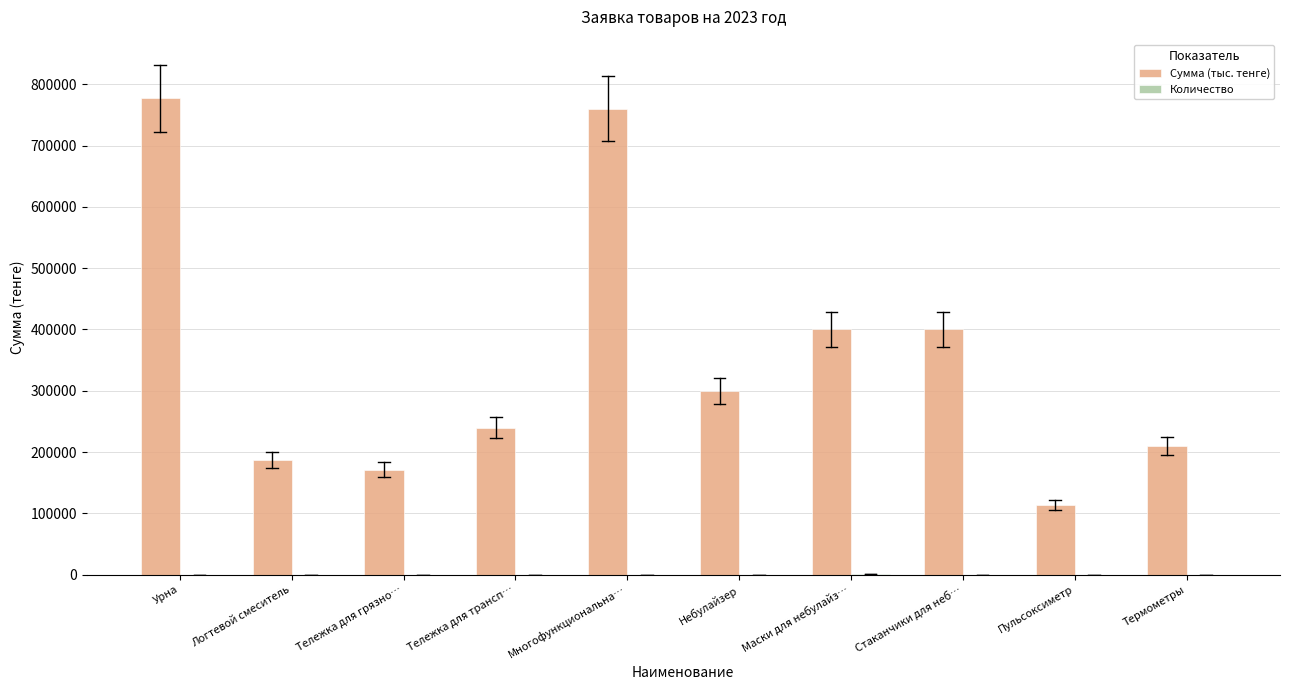

Is it true that Сумма (тыс. тенге) equals 400000 at Маски для небулайз…?

True